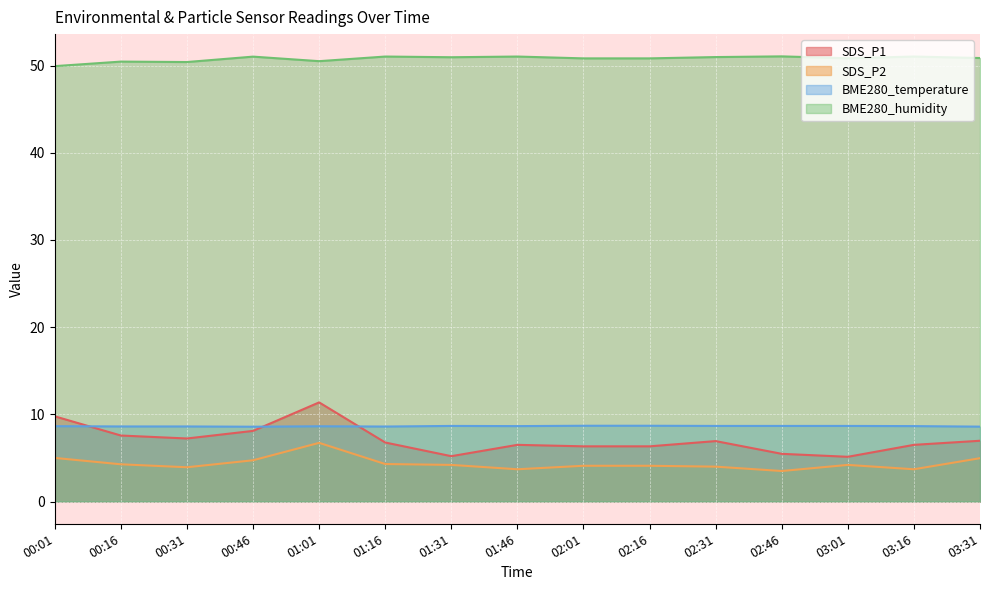

Reading right to left, extract all data points from this chart.

SDS_P1: 7.0	6.5	5.1	5.5	6.9	6.3	6.3	6.5	5.2	6.8	11.4	8.1	7.2	7.6	9.8
SDS_P2: 5.0	3.7	4.2	3.5	4.0	4.1	4.1	3.7	4.2	4.3	6.7	4.7	3.9	4.3	5.0
BME280_temperature: 8.6	8.7	8.7	8.7	8.7	8.7	8.7	8.7	8.7	8.6	8.6	8.6	8.6	8.6	8.6
BME280_humidity: 50.9	51.0	50.8	51.1	51.0	50.8	50.8	51.0	51.0	51.0	50.5	51.0	50.4	50.5	49.9